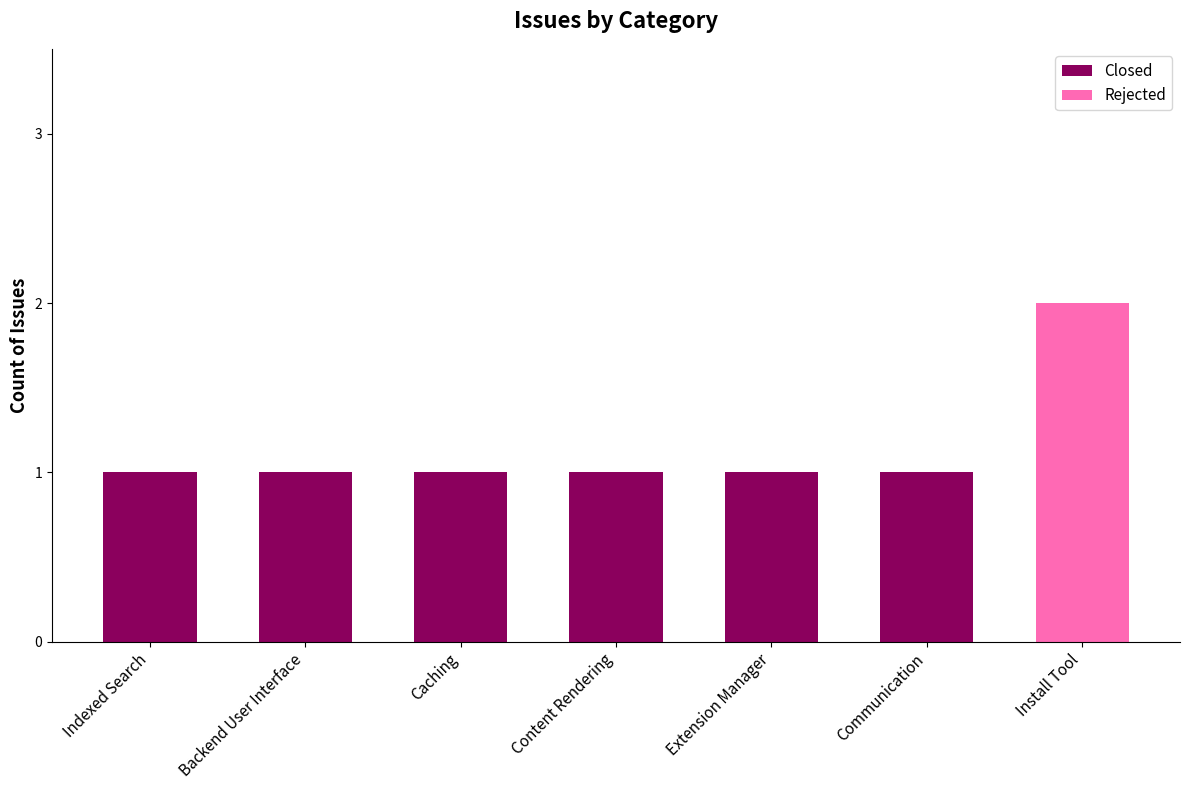

What are all the series names shown in the legend?

Closed, Rejected